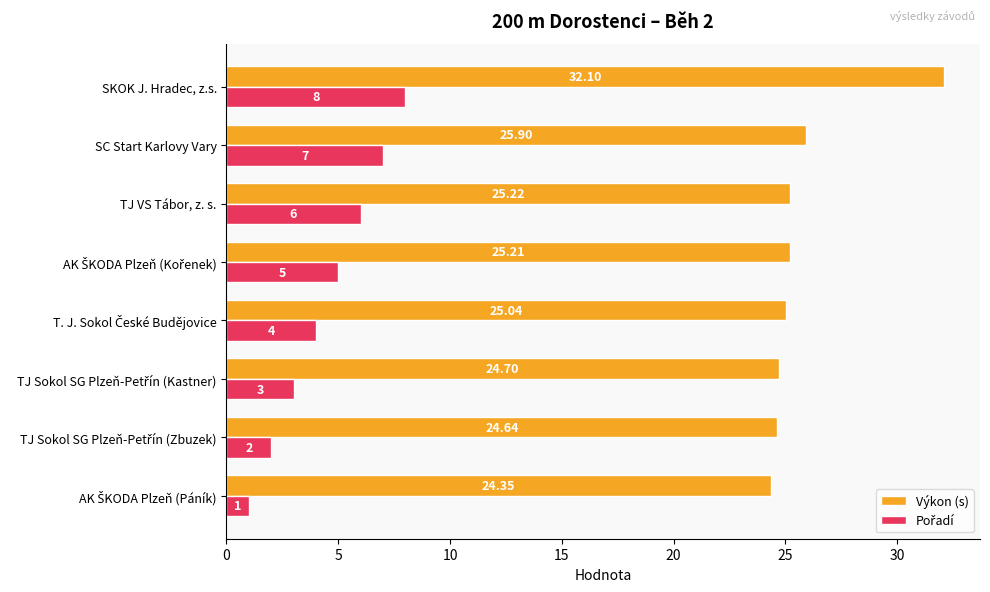

Which series has the largest total across all categories?

Výkon (s)